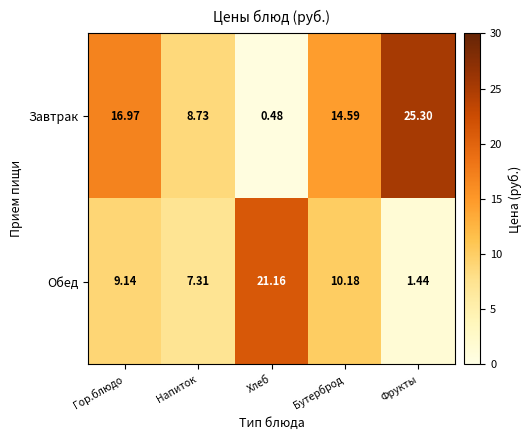

Where does the Завтрак series first go above 14?

Гор.блюдо